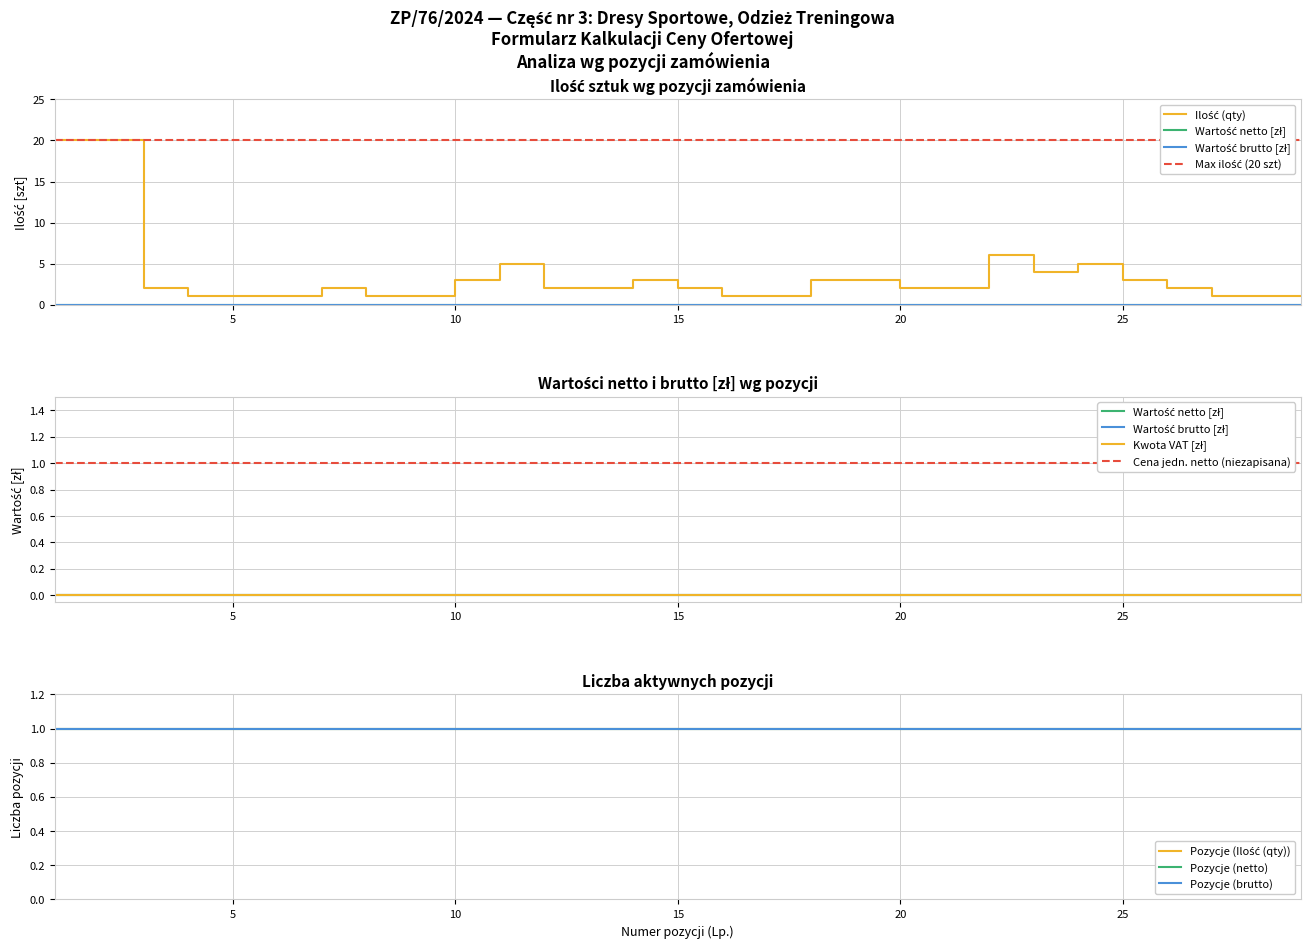

Is the value of Ilość (qty) at 11 greater than the value of Kwota VAT at 7?

Yes